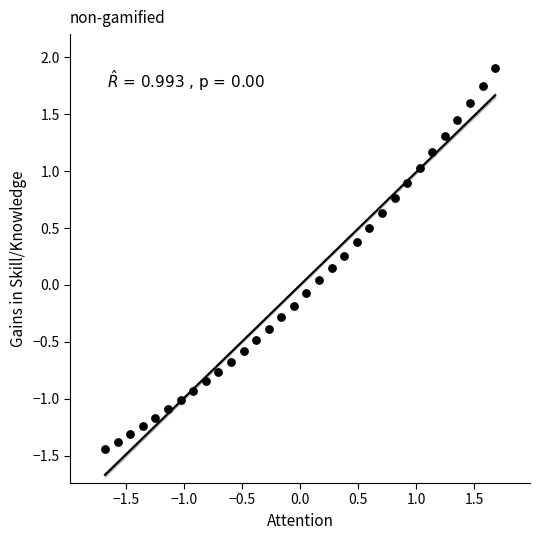

What is the range of Y values (max minus min)?

3.3